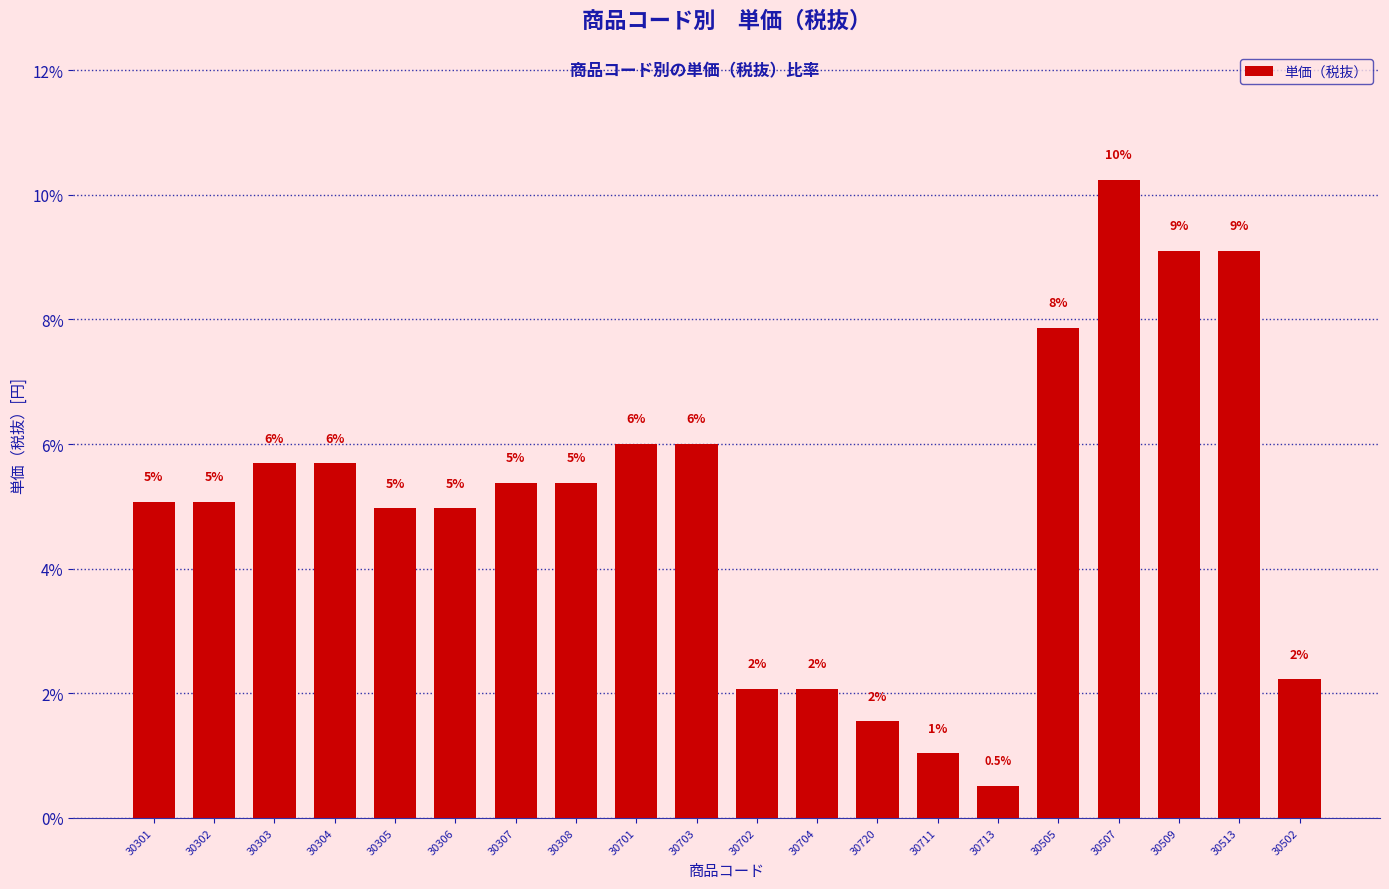

How many distinct data groups are displayed?

1